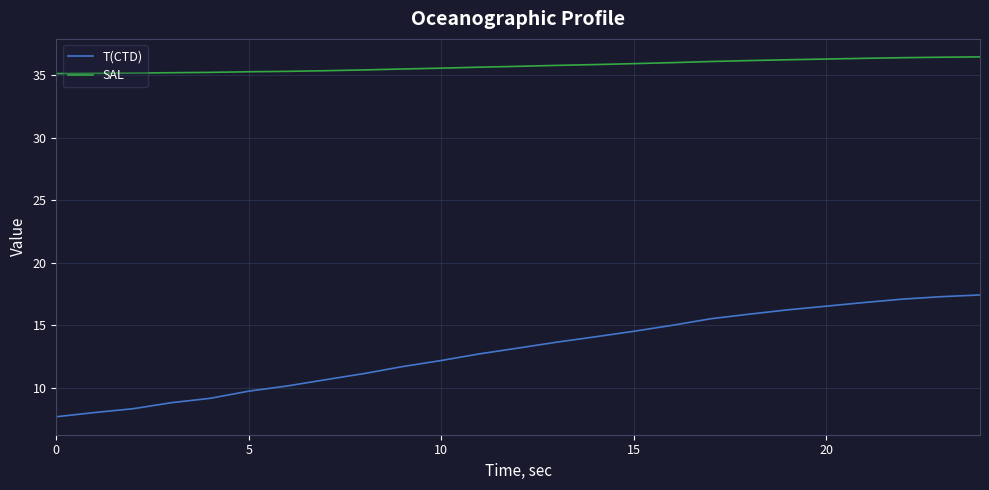

Is this an area chart (filled region under the line)?

No